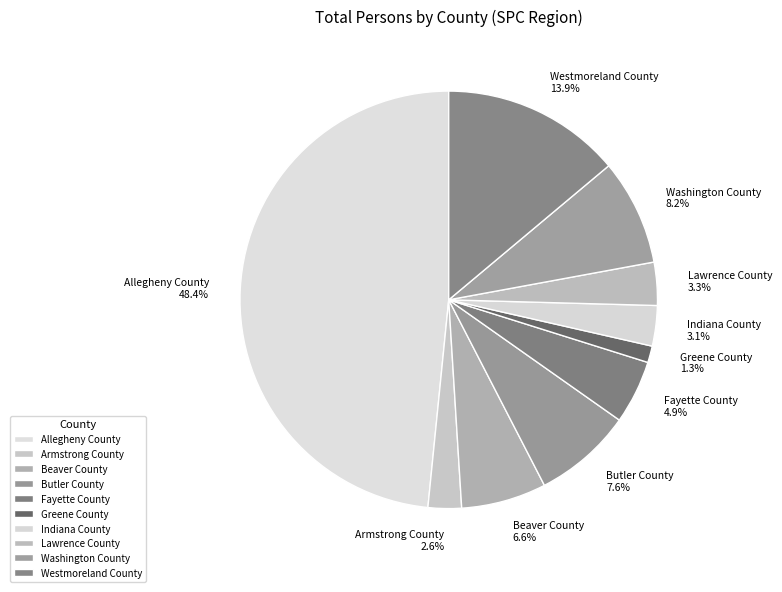

Approximately how many times larger is the value at Washington County compared to Lawrence County?

2.5